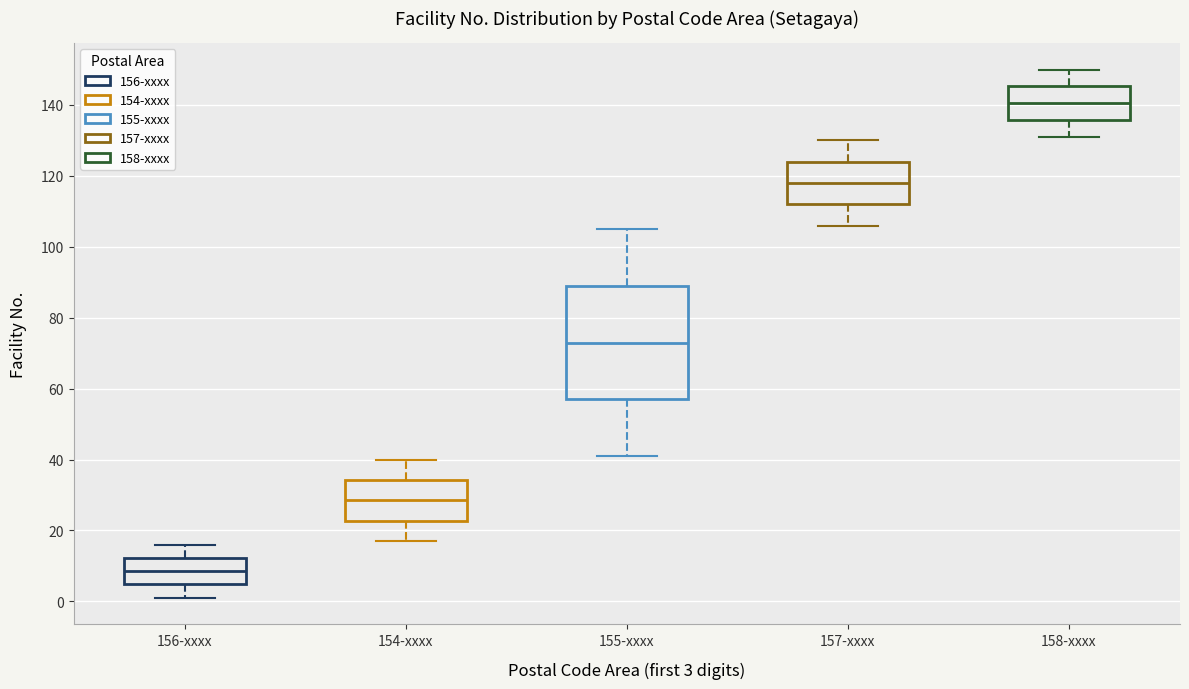

Reading left to right, read every box against the y-axis: the position of its median line, the range the box covers, and the ends of its whiskers. The values are not printed on the chart, so give them approximately, as read against the axis.

156-xxxx: median 8, box 4 to 12, whiskers 2 to 16
154-xxxx: median 28, box 22 to 34, whiskers 18 to 40
155-xxxx: median 74, box 58 to 90, whiskers 42 to 106
157-xxxx: median 118, box 112 to 124, whiskers 106 to 130
158-xxxx: median 140, box 136 to 146, whiskers 132 to 150